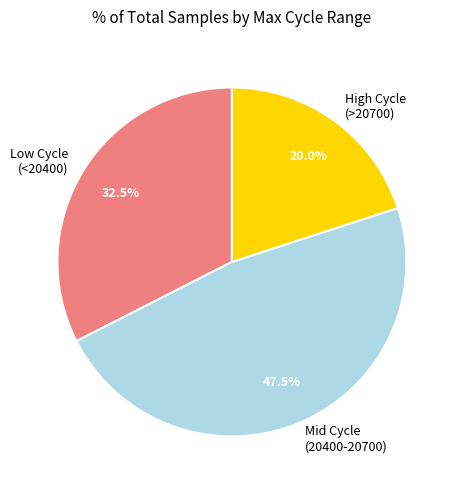

Count the number of slices in the pie.

3